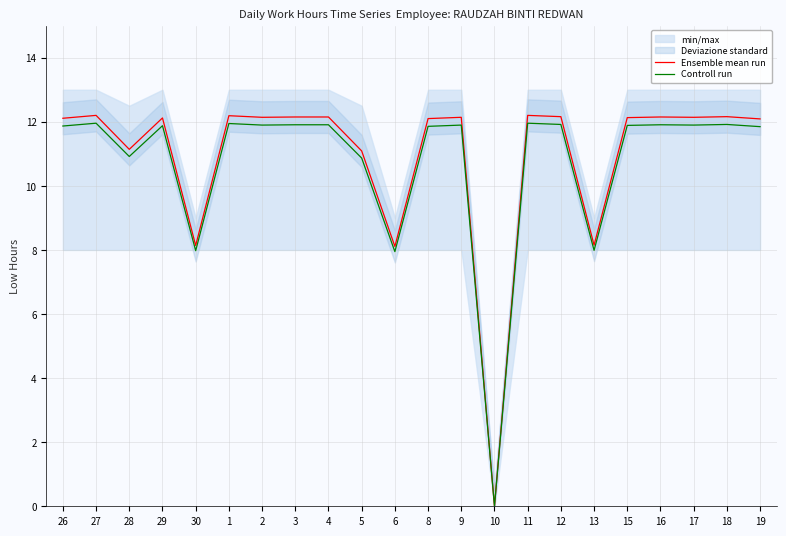

At which category is the sum across all series the highest?

27